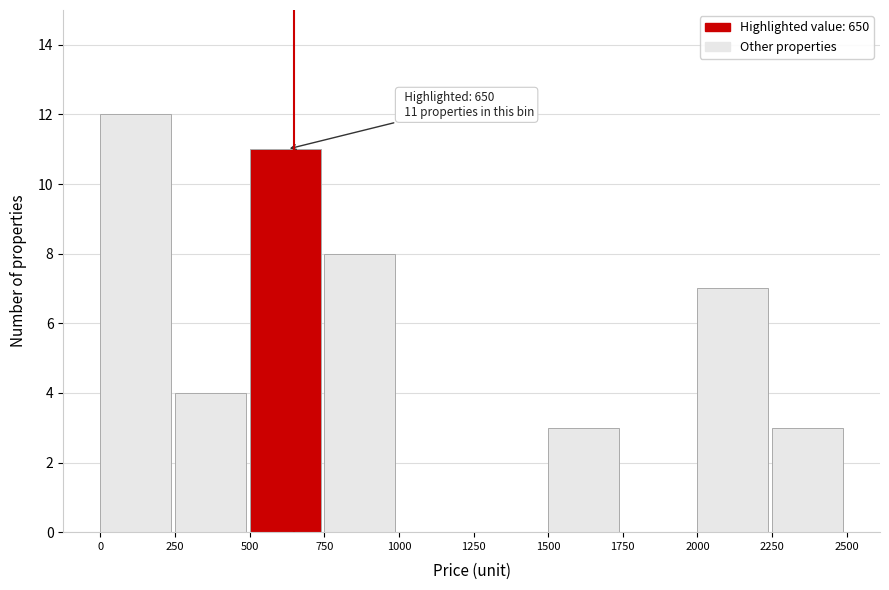

Over which range of the x-axis is the bar tallest?

0 to 250